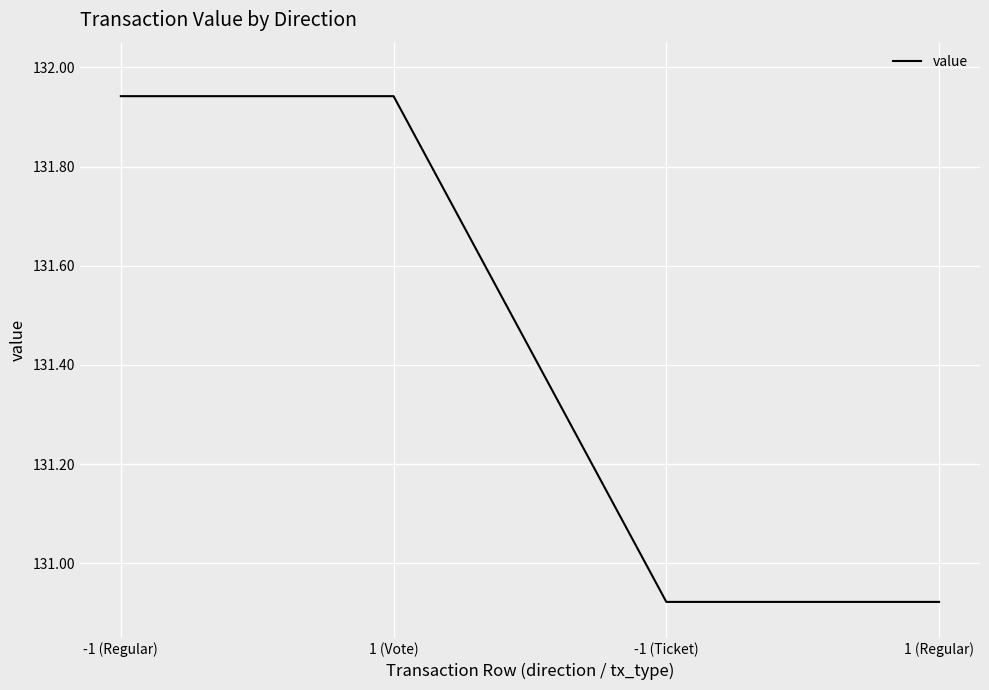

At which label does the data first exceed 131?

-1 (Regular)